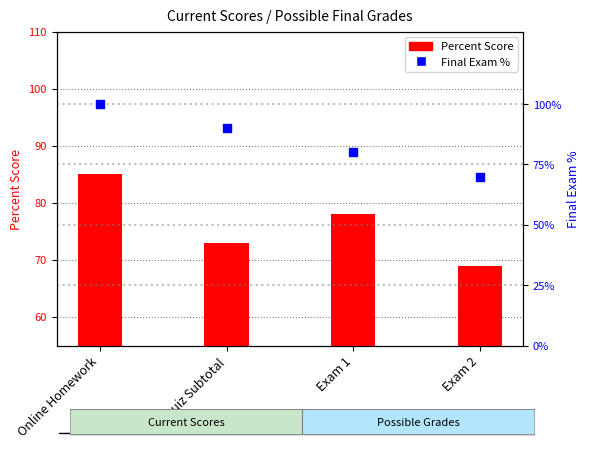

Which series reaches the maximum Y coordinate?

Final Exam %